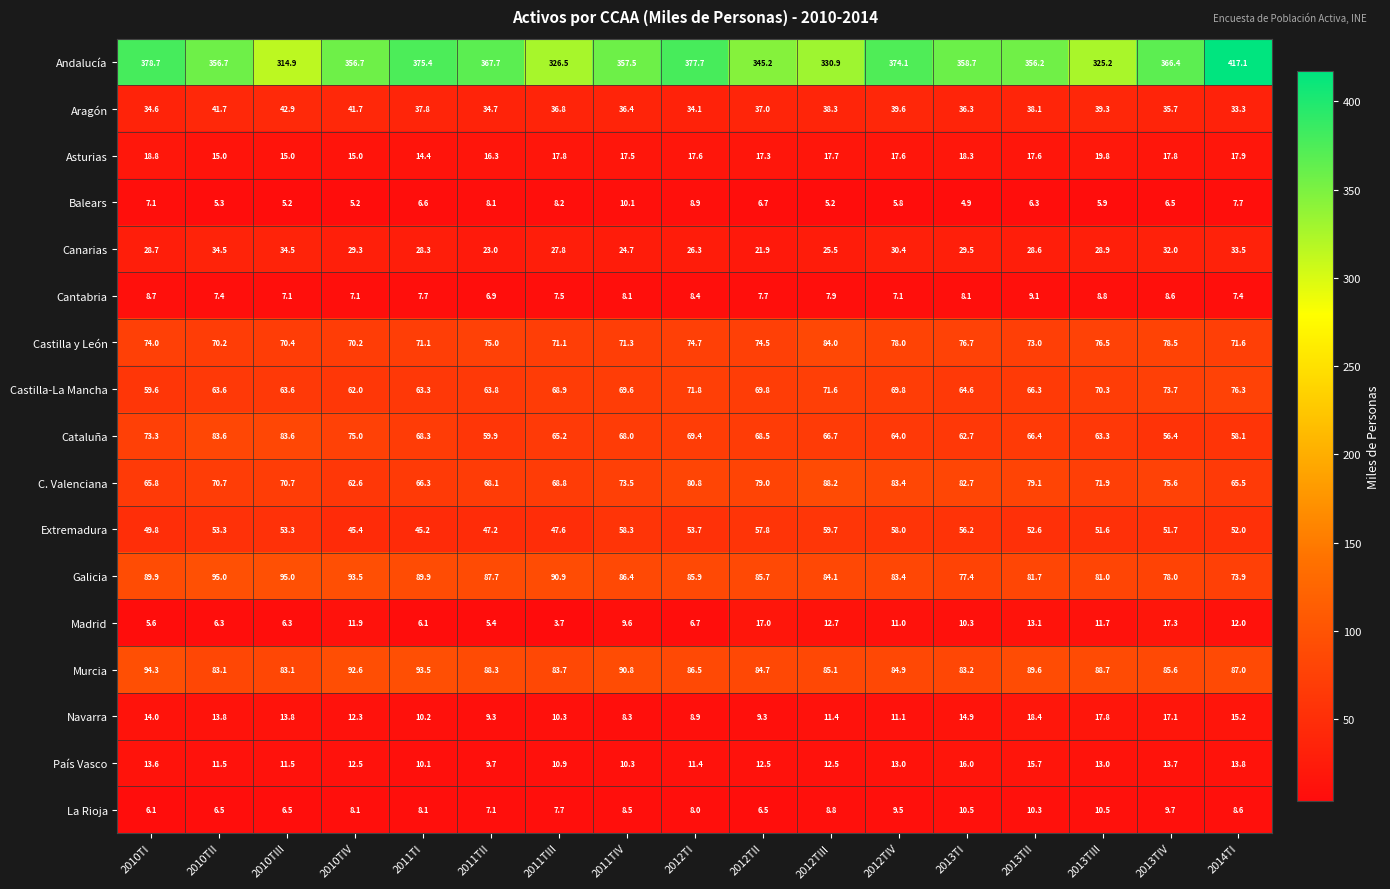

Rank the series at 2010TI from lowest to highest value.

Madrid, La Rioja, Balears, Cantabria, País Vasco, Navarra, Asturias, Canarias, Aragón, Extremadura, Castilla-La Mancha, C. Valenciana, Cataluña, Castilla y León, Galicia, Murcia, Andalucía